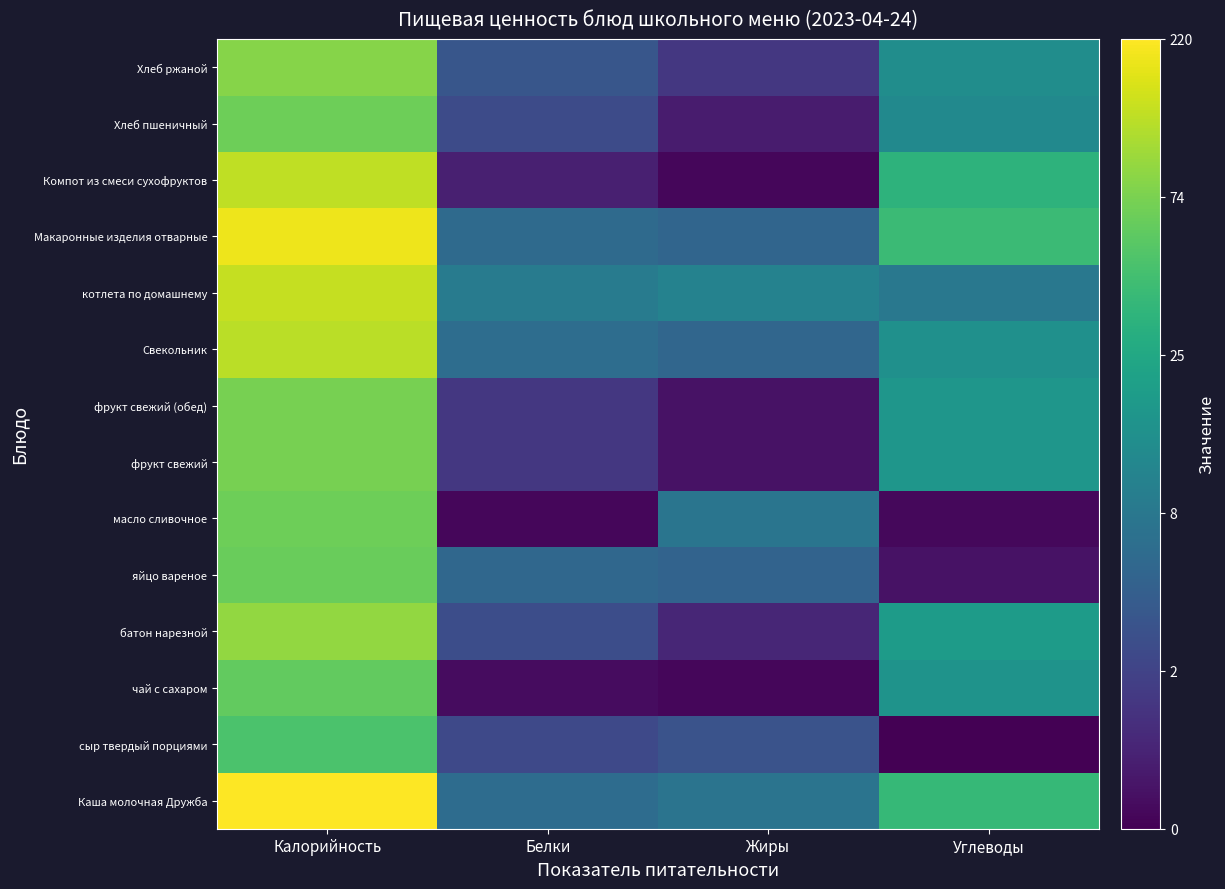

Reading right to left, extract all data points from this chart.

Каша молочная Дружба: Углеводы=3.6	Жиры=2.1	Белки=1.9	Калорийность=5.4
сыр твердый порциями: Углеводы=0.0	Жиры=1.4	Белки=1.2	Калорийность=3.9
чай с сахаром: Углеводы=2.8	Жиры=0.1	Белки=0.2	Калорийность=4.1
батон нарезной: Углеводы=3.0	Жиры=0.6	Белки=1.3	Калорийность=4.5
яйцо вареное: Углеводы=0.3	Жиры=1.7	Белки=1.8	Калорийность=4.2
масло сливочное: Углеводы=0.1	Жиры=2.1	Белки=0.1	Калорийность=4.2
фрукт свежий: Углеводы=2.8	Жиры=0.3	Белки=0.9	Калорийность=4.3
фрукт свежий (обед): Углеводы=2.8	Жиры=0.3	Белки=0.9	Калорийность=4.3
Свекольник: Углеводы=2.7	Жиры=1.8	Белки=1.9	Калорийность=4.8
котлета по домашнему: Углеводы=2.2	Жиры=2.4	Белки=2.2	Калорийность=4.9
Макаронные изделия отварные: Углеводы=3.7	Жиры=1.8	Белки=1.9	Калорийность=5.3
Компот из смеси сухофруктов: Углеводы=3.5	Жиры=0.1	Белки=0.5	Калорийность=4.9
Хлеб пшеничный: Углеводы=2.6	Жиры=0.4	Белки=1.2	Калорийность=4.2
Хлеб ржаной: Углеводы=2.6	Жиры=0.9	Белки=1.4	Калорийность=4.4